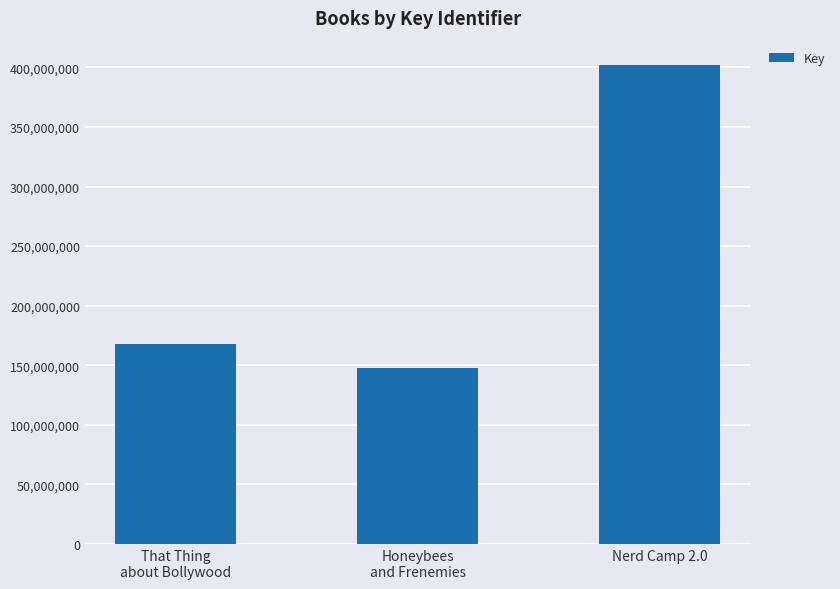

Which category has the highest value across all series?

Nerd Camp 2.0